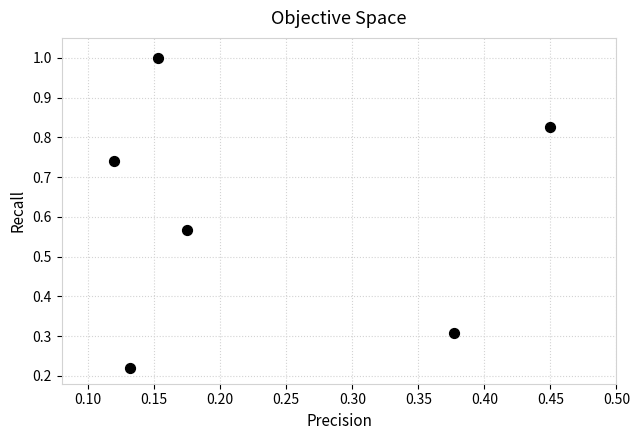

How many data points are displayed?

6